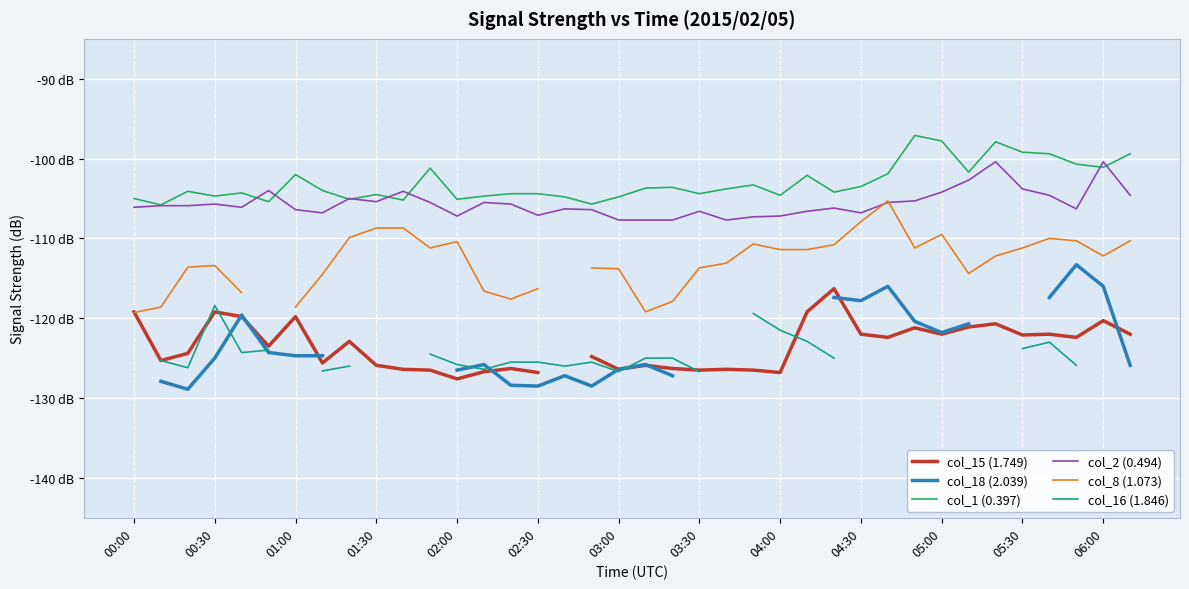

The value of col_15 (1.749) at 14 is -126.3. True or false?

True